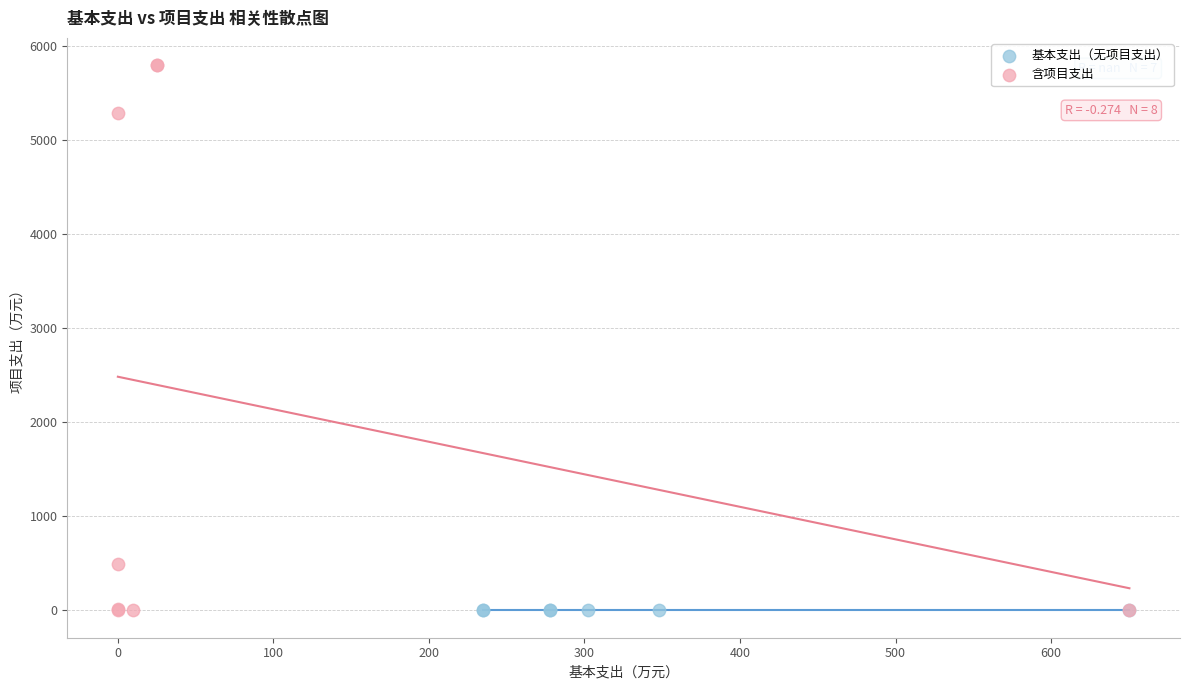

What are all the series names shown in the legend?

基本支出（无项目支出）, 含项目支出